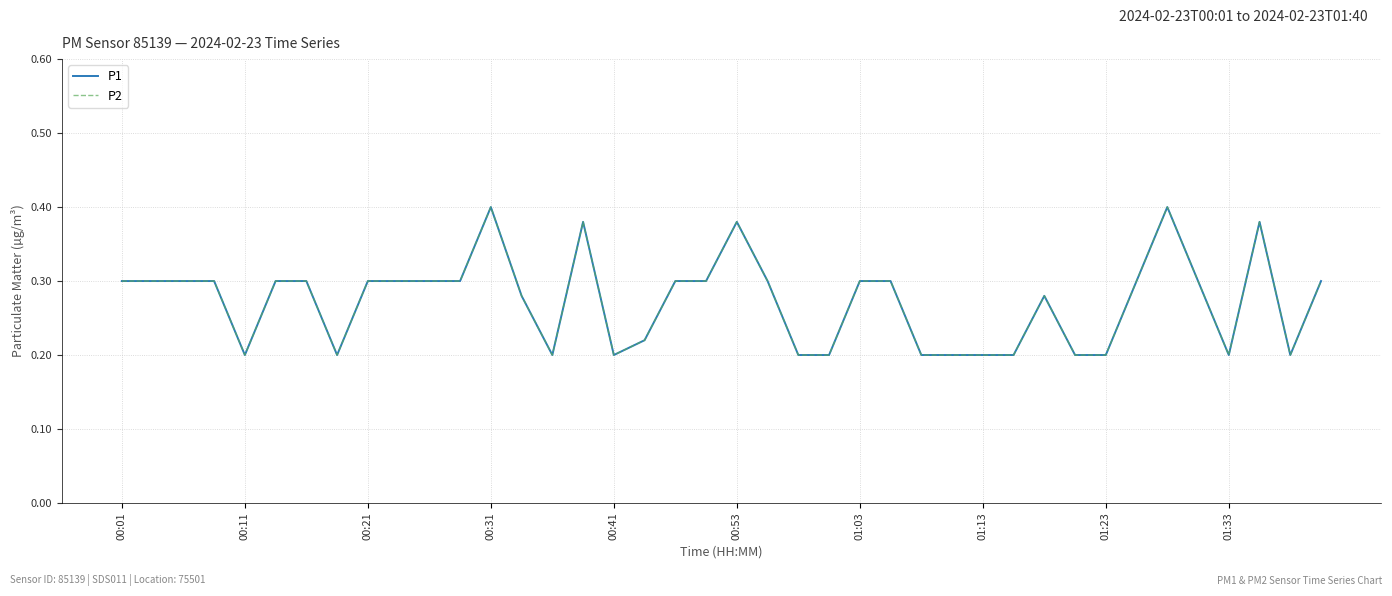

Count the P2 values in the range 0 to 1.

40